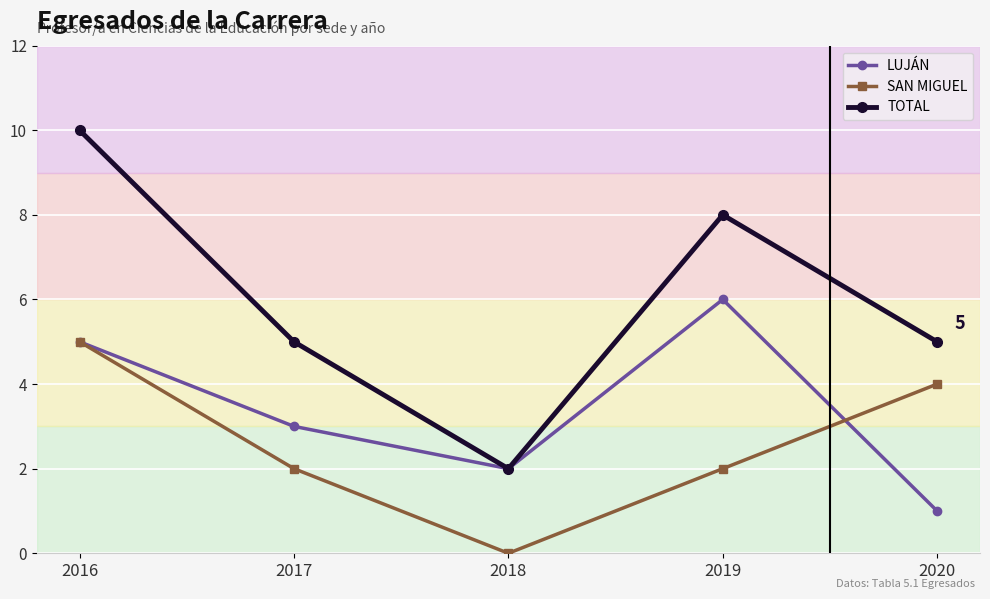

How many values in the LUJÁN series are below 3?

2